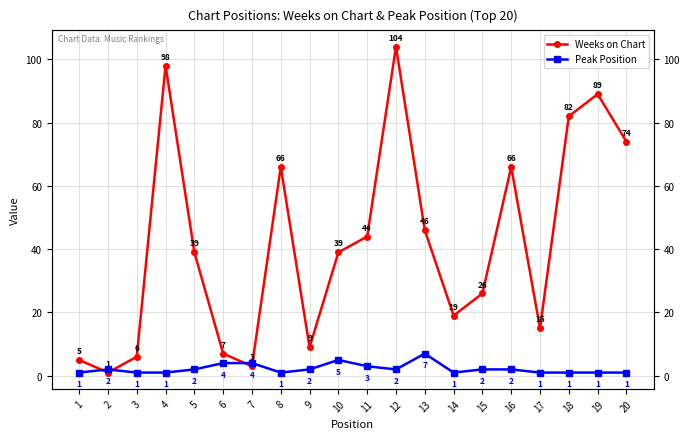

How many interior local peaks does the Weeks on Chart series have?

5